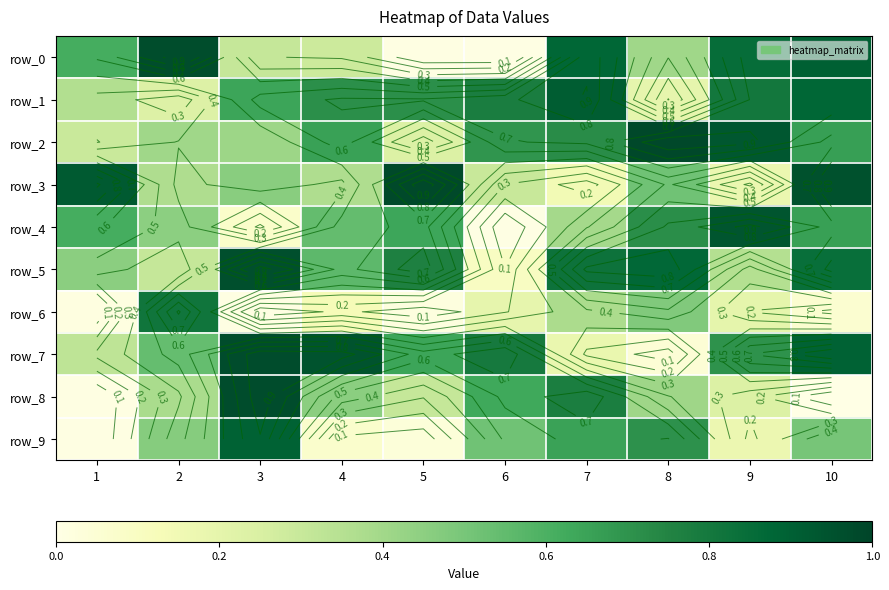

What is the minimum value for row_1?

0.2